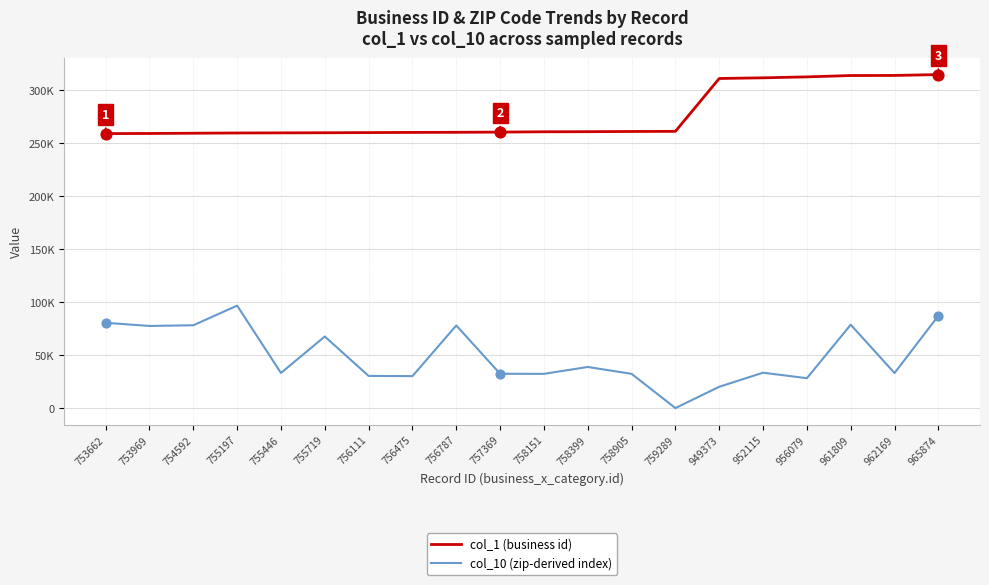

At how many categories does at least one series exceed 194687?

20